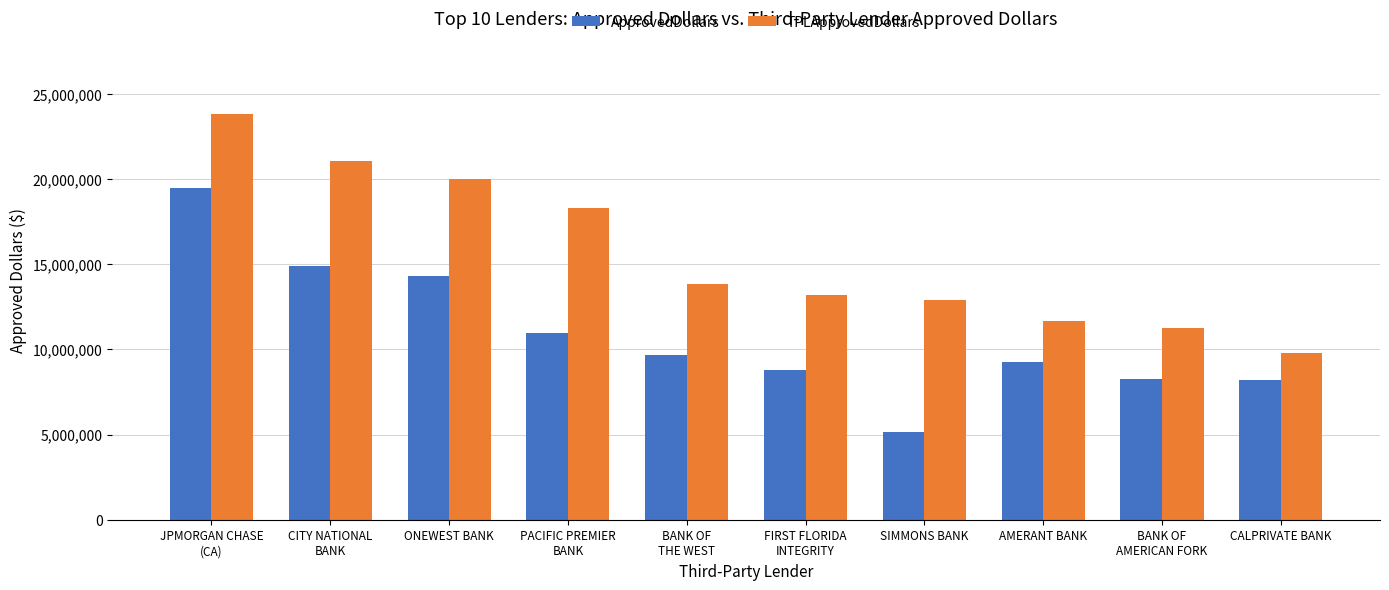

What is the label of the 4th bar from the left?

PACIFIC PREMIER
BANK